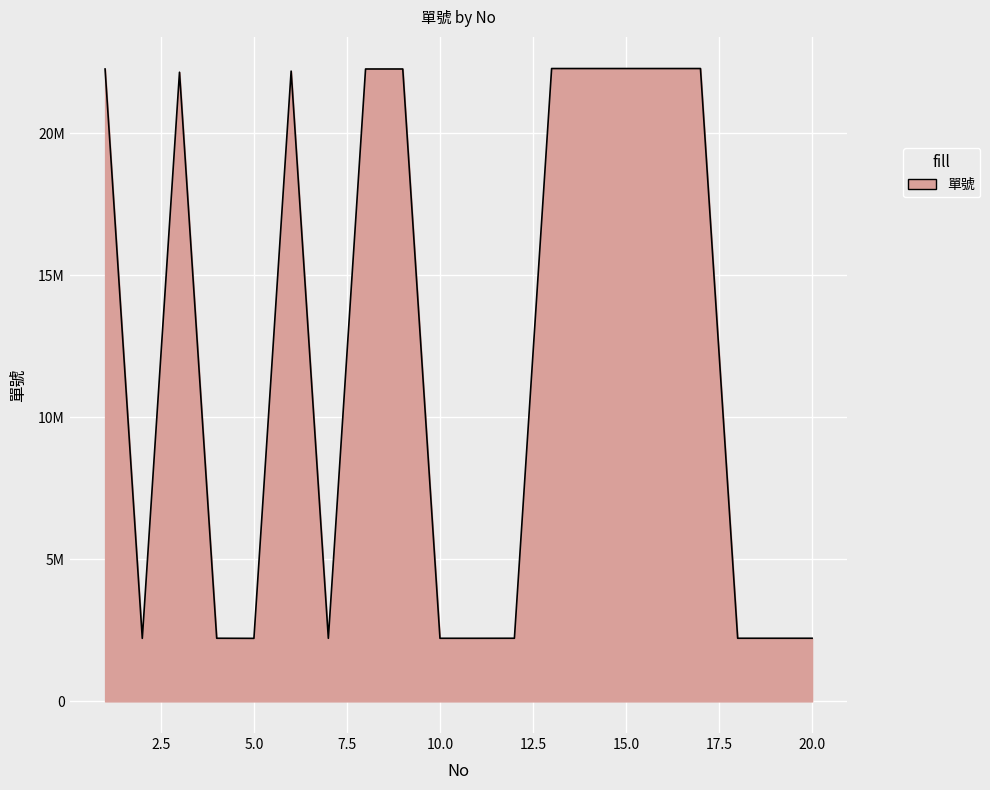

What is the value of the 1st point from the left?

22262620